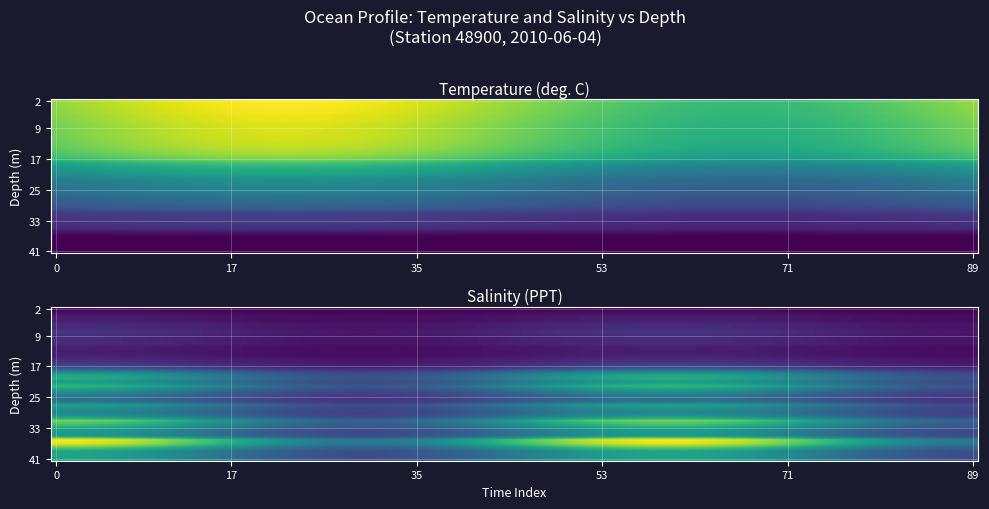

Is it true that 22m equals 22.6 at 9?

True